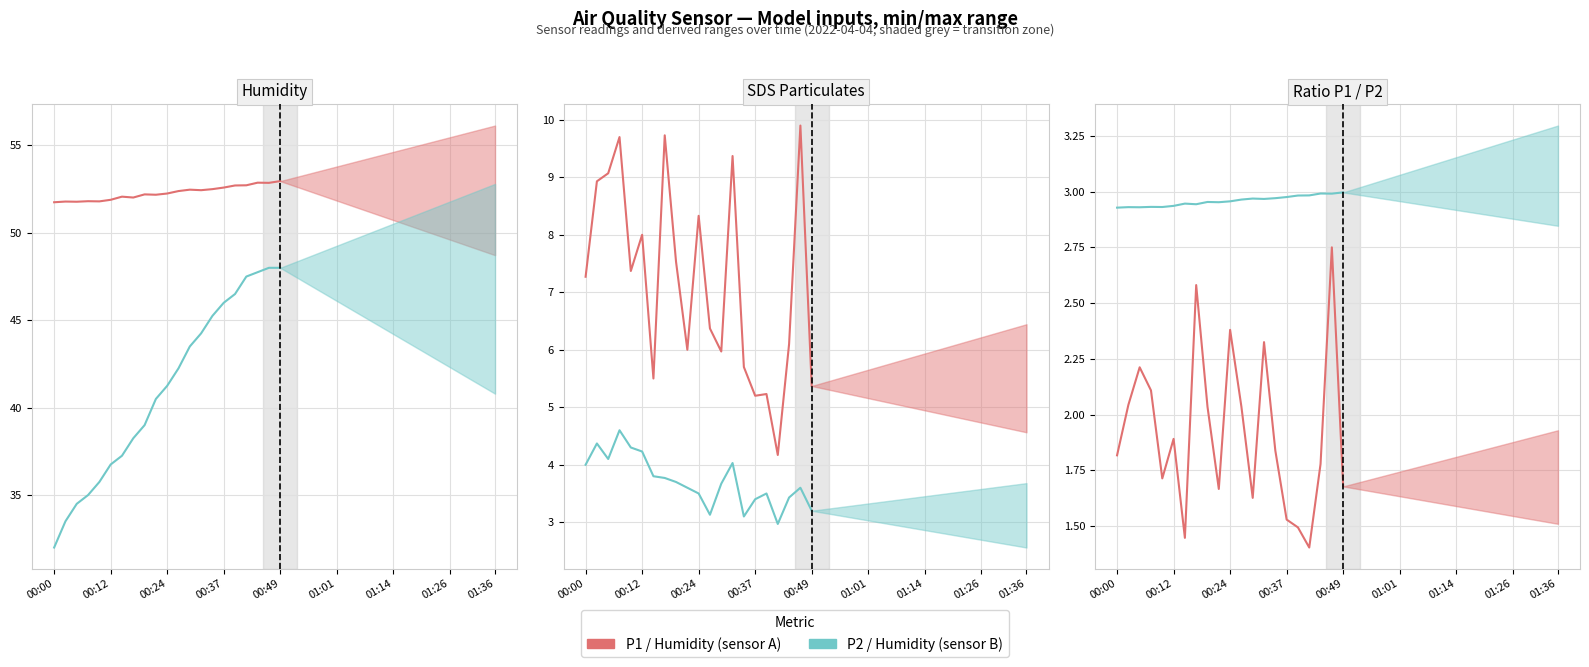

What is the spread (max minus min) of values at 19?

50.1